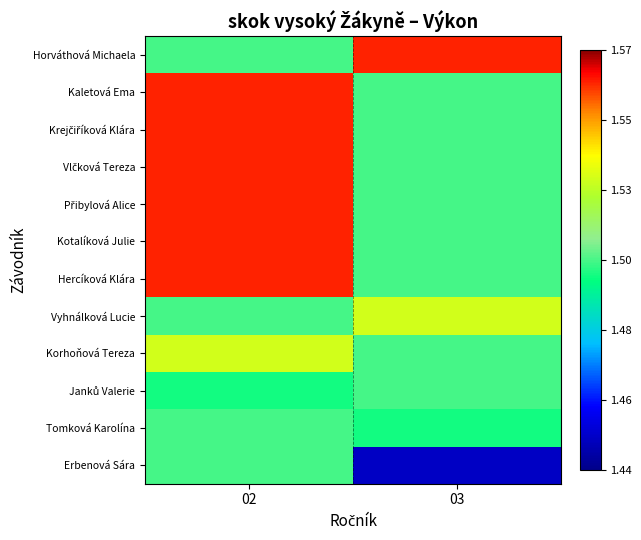

Which has a higher value, 02 or 03?

03